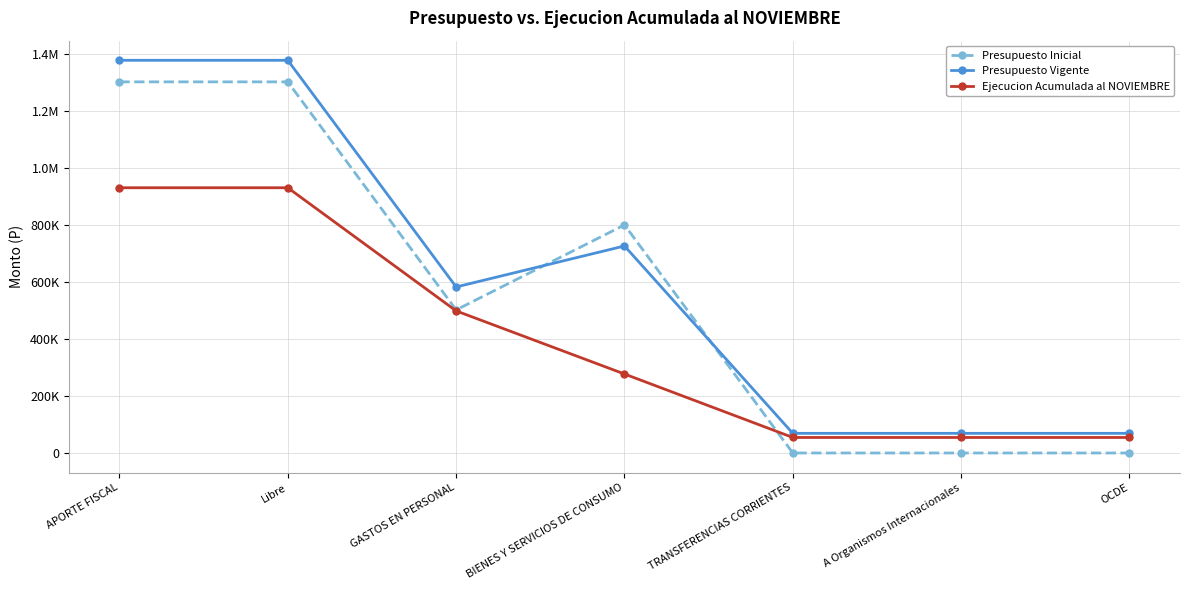

What is the total value across all series at Libre?

3614241